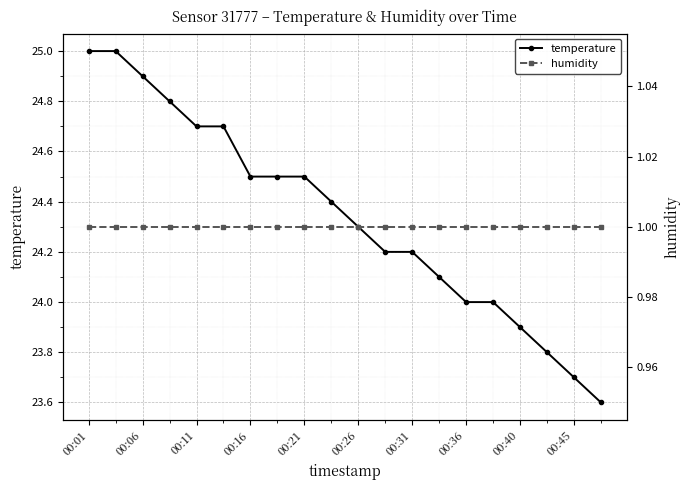

True or false: temperature and humidity intersect in this chart.

False